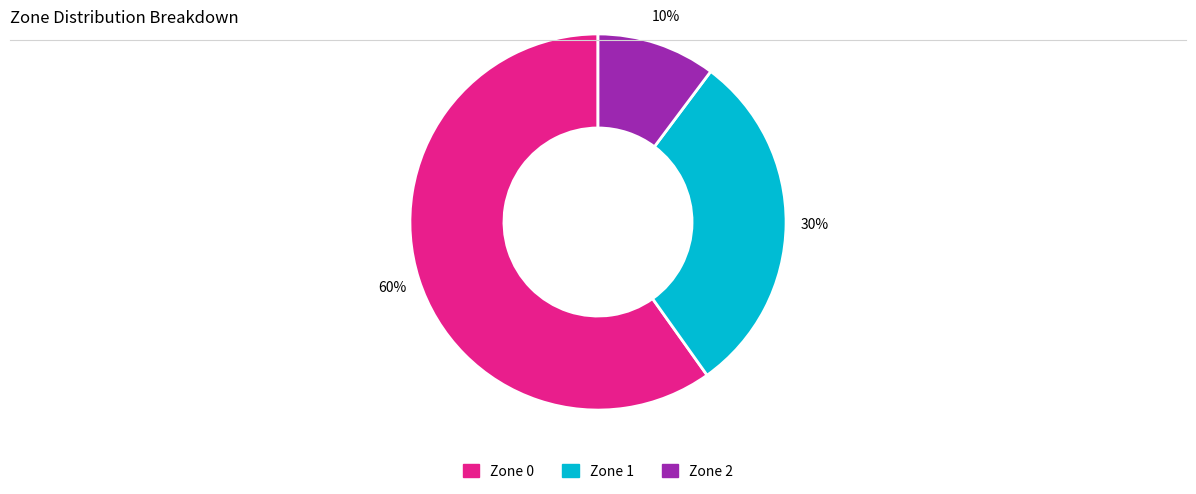

Which category accounts for the majority?

Zone 0